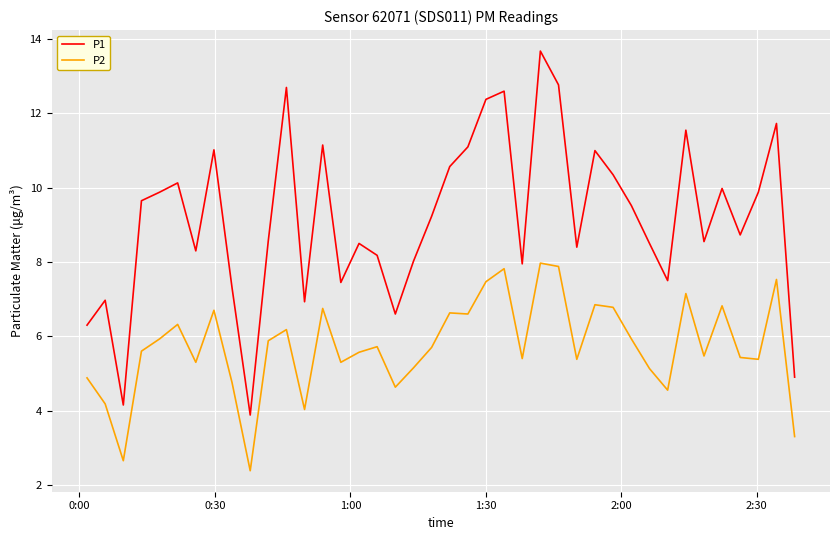

What is the average value of the P1 series?

9.2